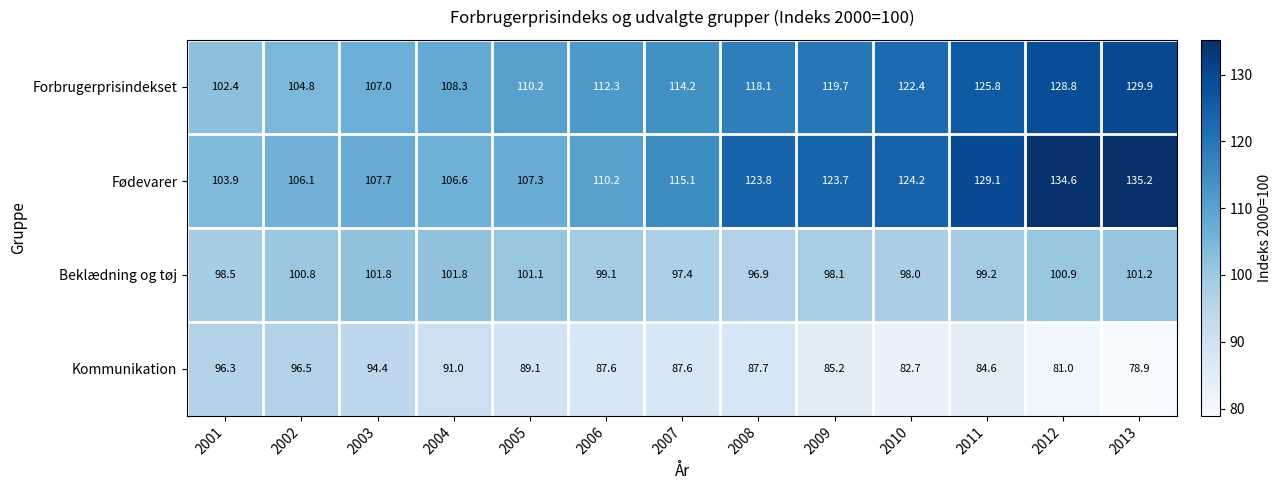

What is the sum of the Beklædning og tøj values at 2004 and 2012?

202.7